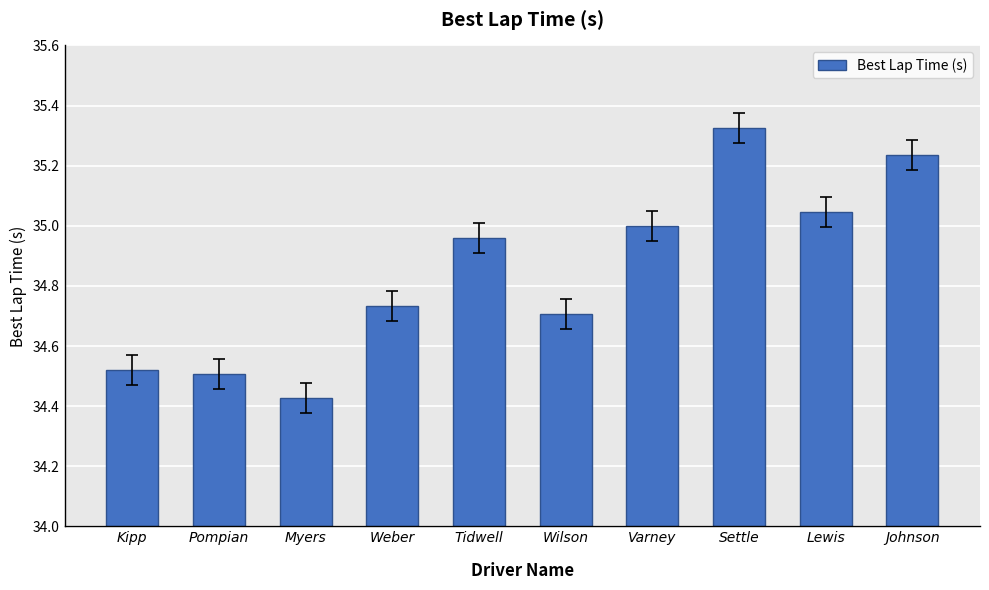

What is the sum of all values?

348.5